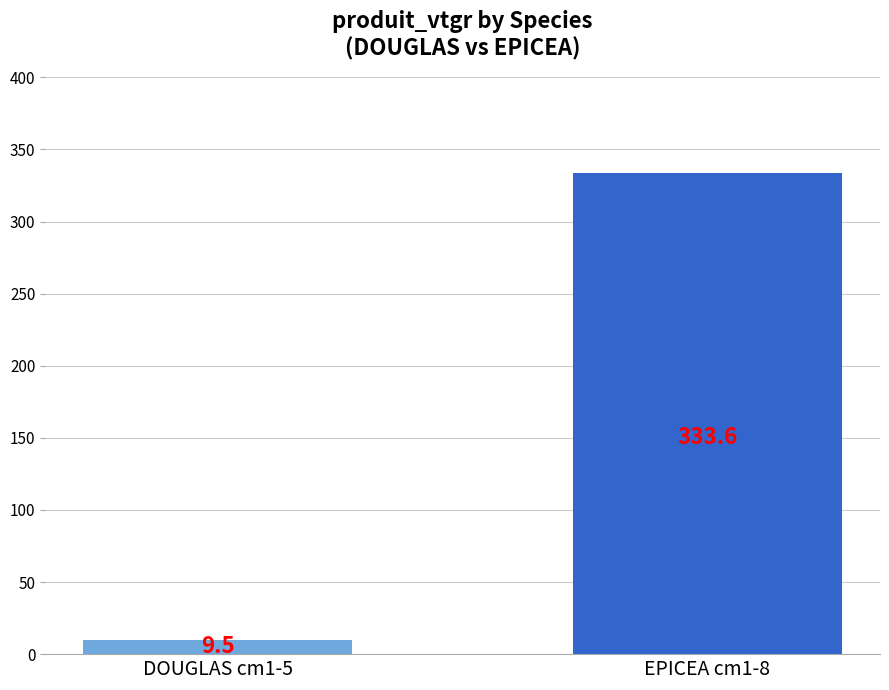

What is the greatest value displayed?

333.6